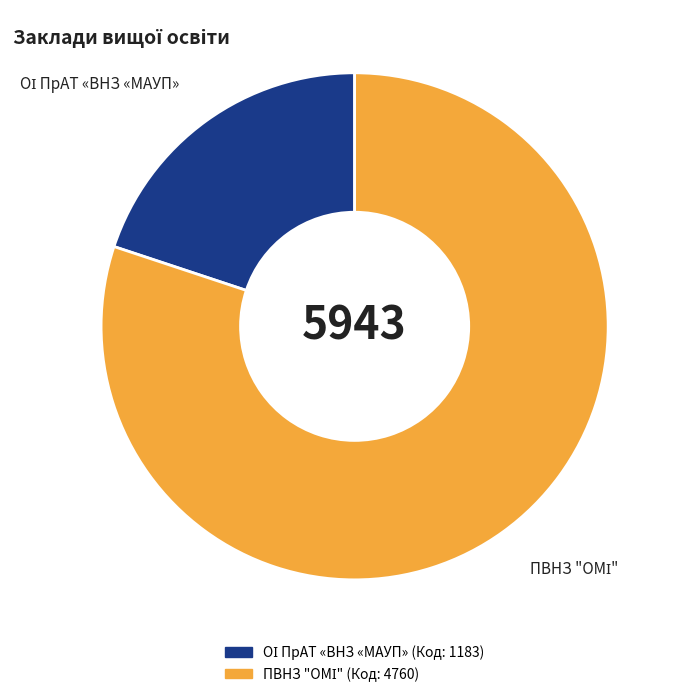

Is there a majority slice in this chart?

Yes